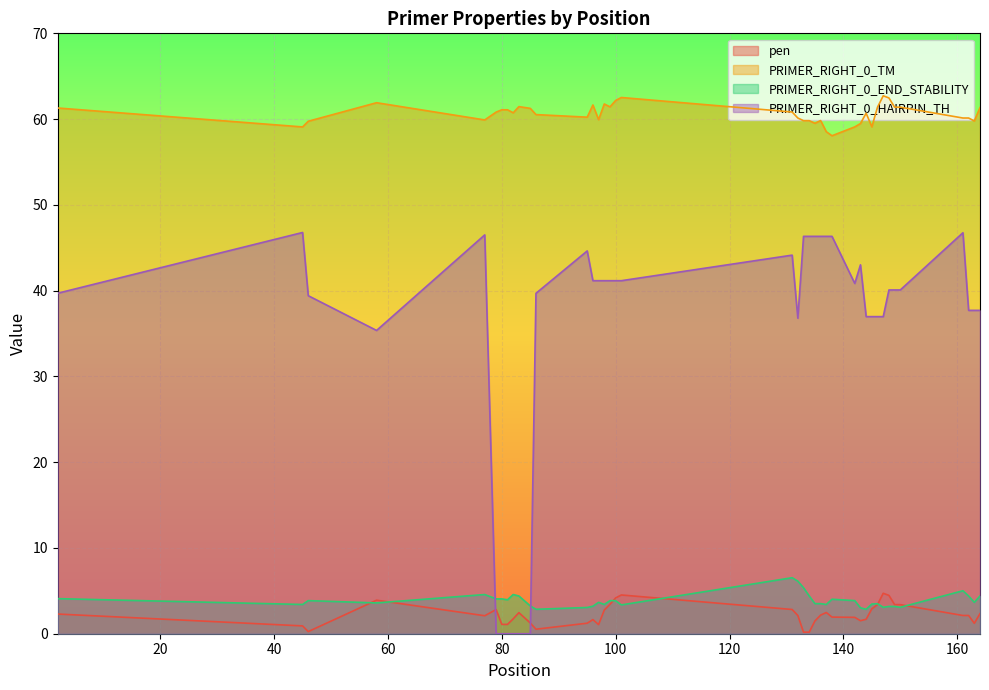

True or false: PRIMER_RIGHT_0_TM and PRIMER_RIGHT_0_END_STABILITY intersect in this chart.

False